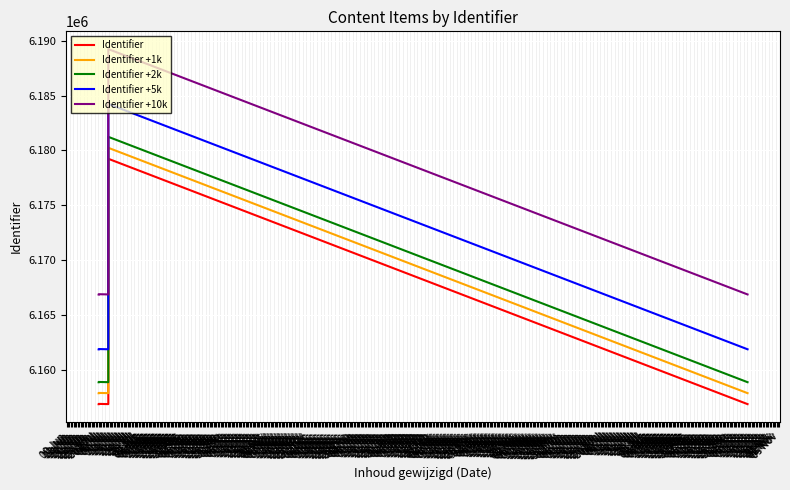

Where is the first local maximum for Identifier?

02 Jul